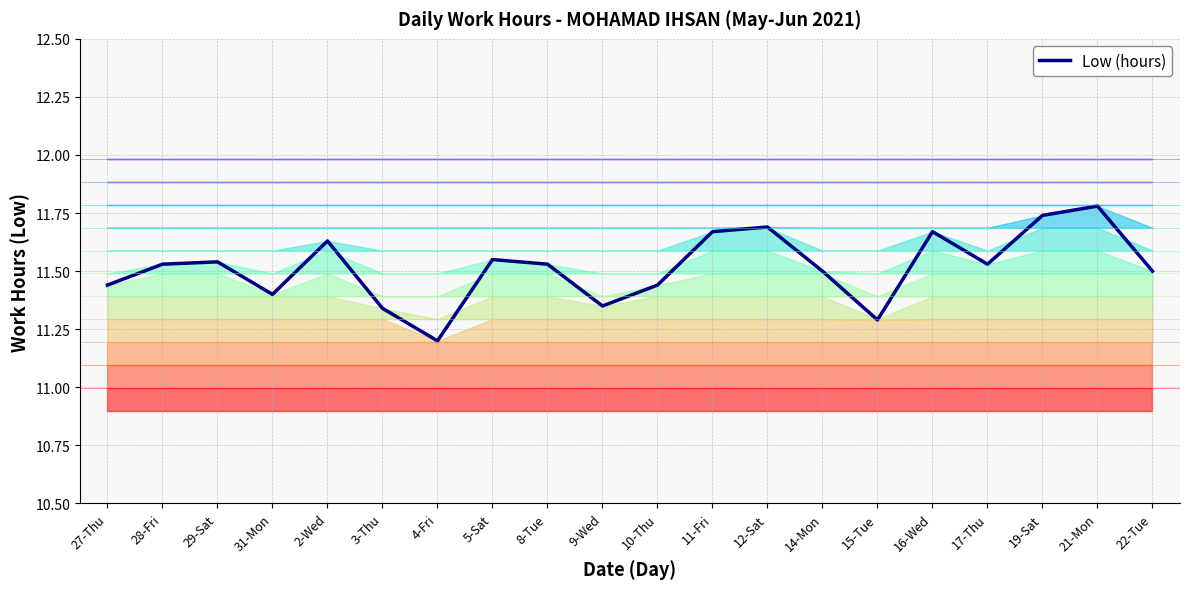

Rank the categories by value from highest to lowest.

21-Mon, 19-Sat, 12-Sat, 11-Fri, 16-Wed, 2-Wed, 5-Sat, 29-Sat, 28-Fri, 8-Tue, 17-Thu, 14-Mon, 22-Tue, 27-Thu, 10-Thu, 31-Mon, 9-Wed, 3-Thu, 15-Tue, 4-Fri